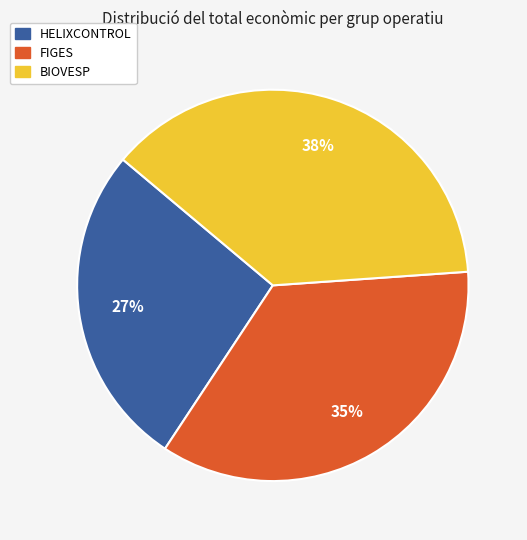

How many slices are in this pie chart?

3